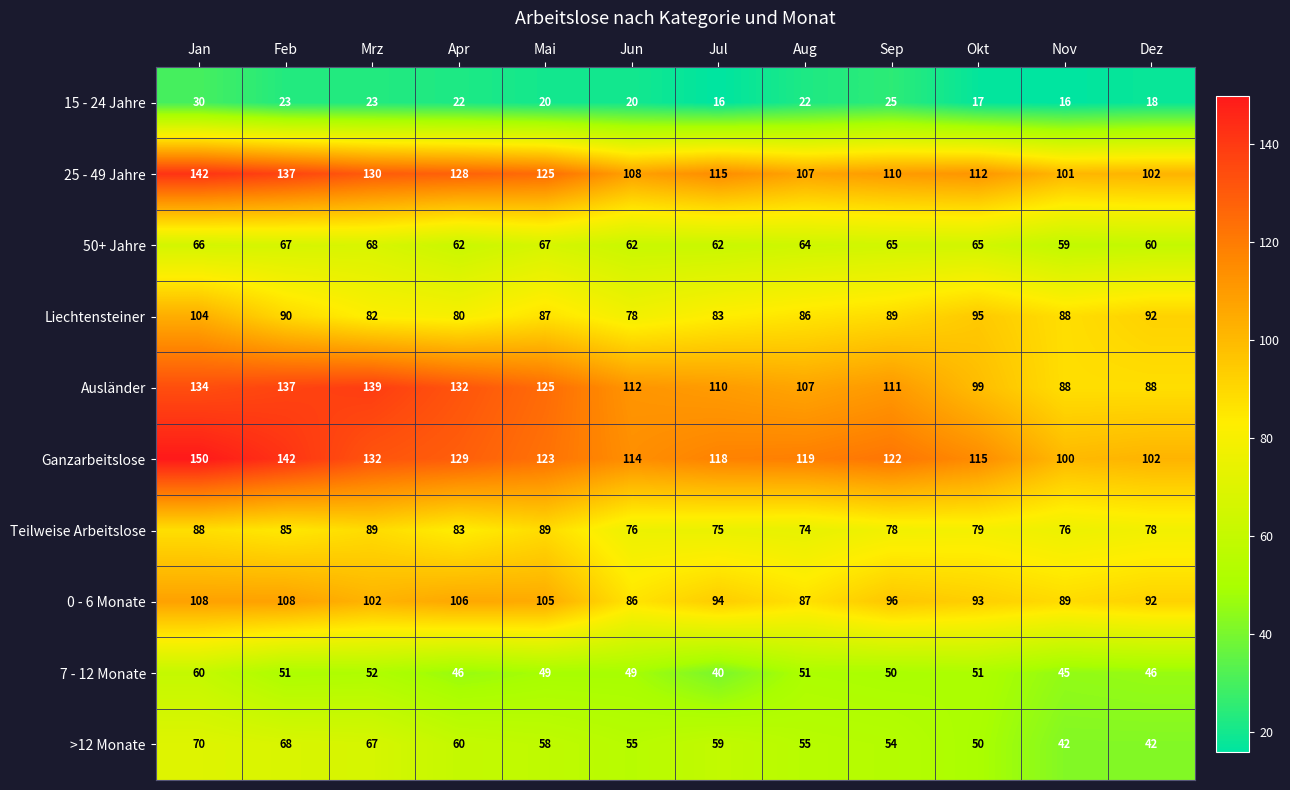

Which series changed the most between Jun and Sep?

Liechtensteiner